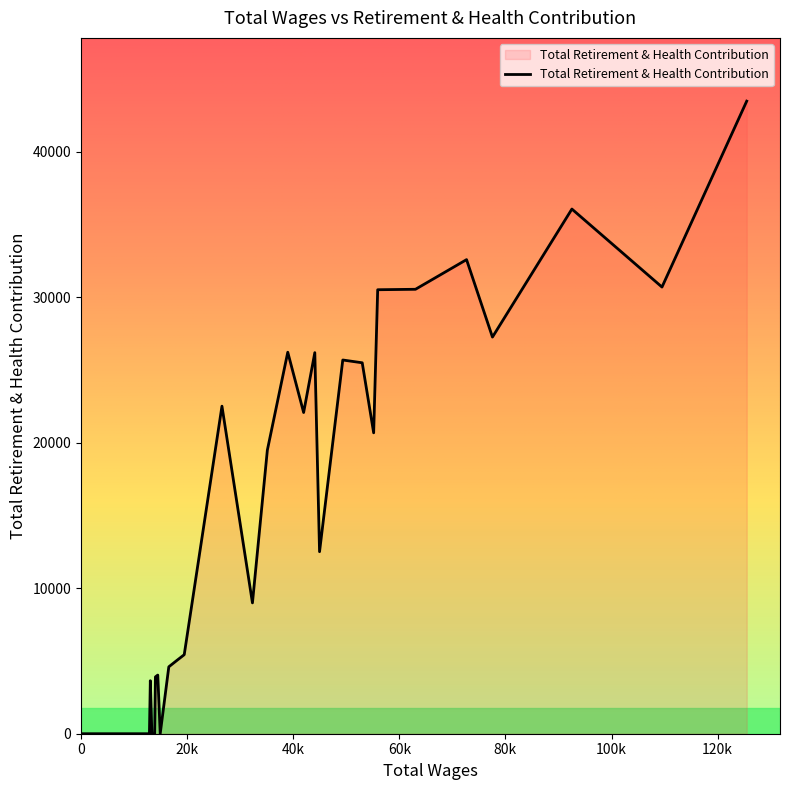

What is the maximum value shown in the chart?

43475